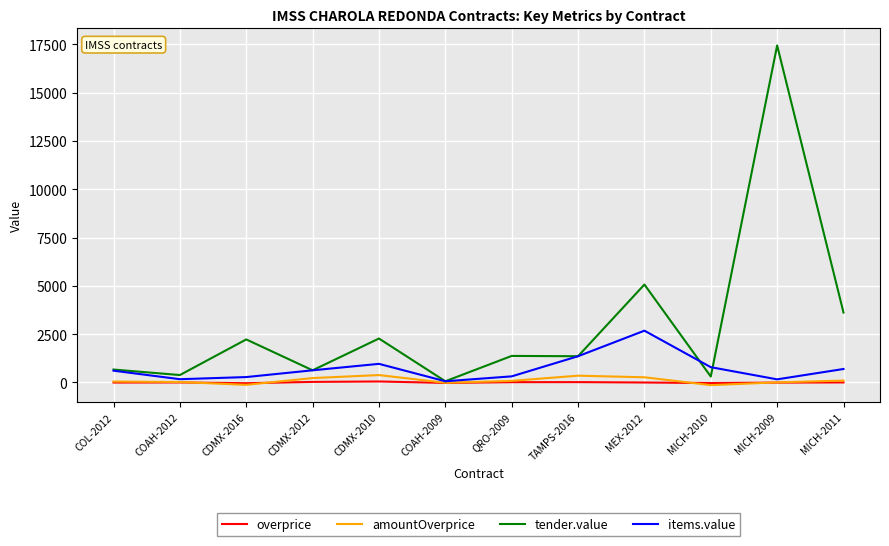

Which series has the largest total across all categories?

tender.value